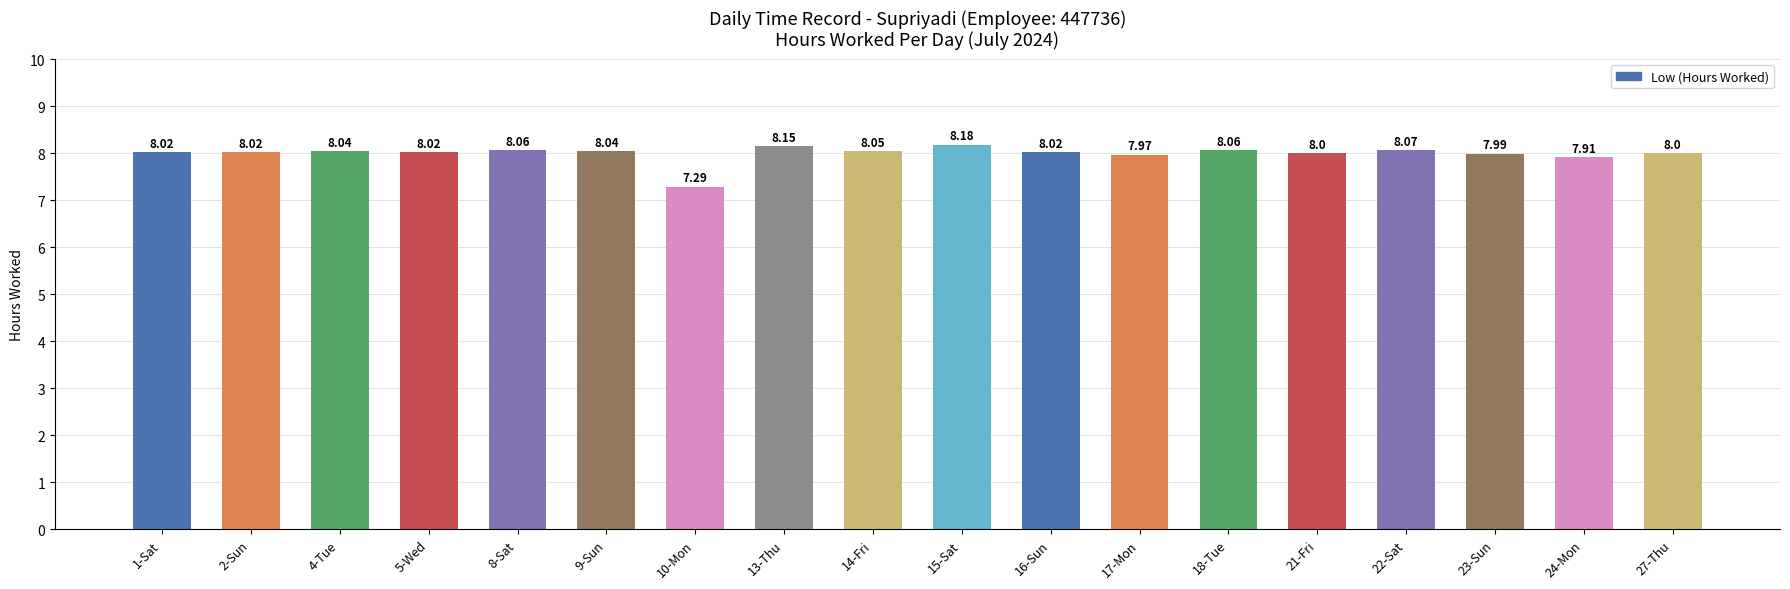

Where is the data nearest to the value 7?

10-Mon